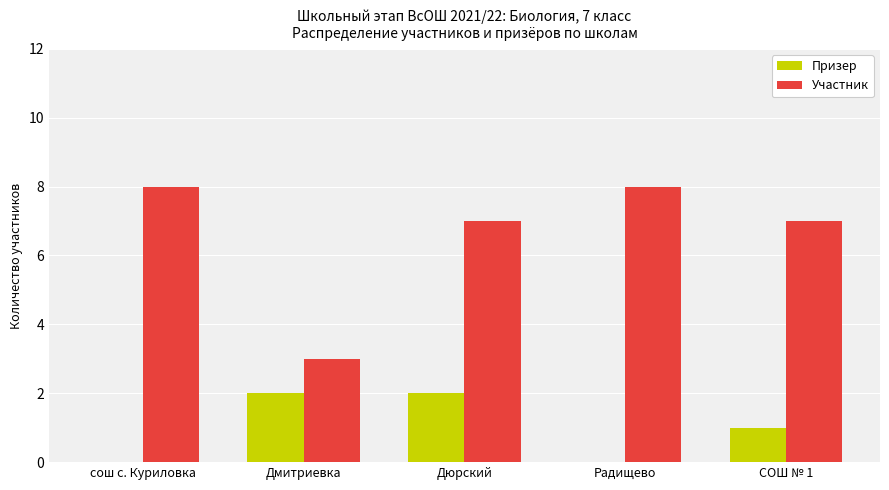

At which category is the sum across all series the highest?

Дюрский